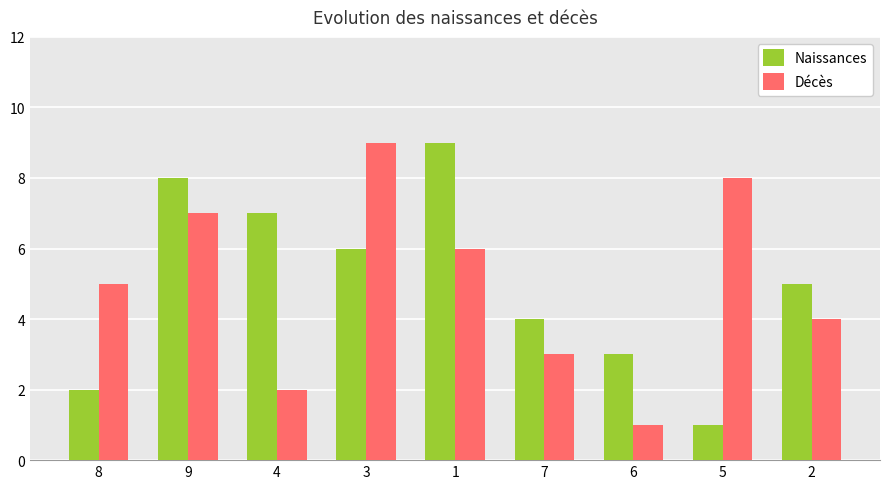

What is the label of the 9th bar from the left?

2